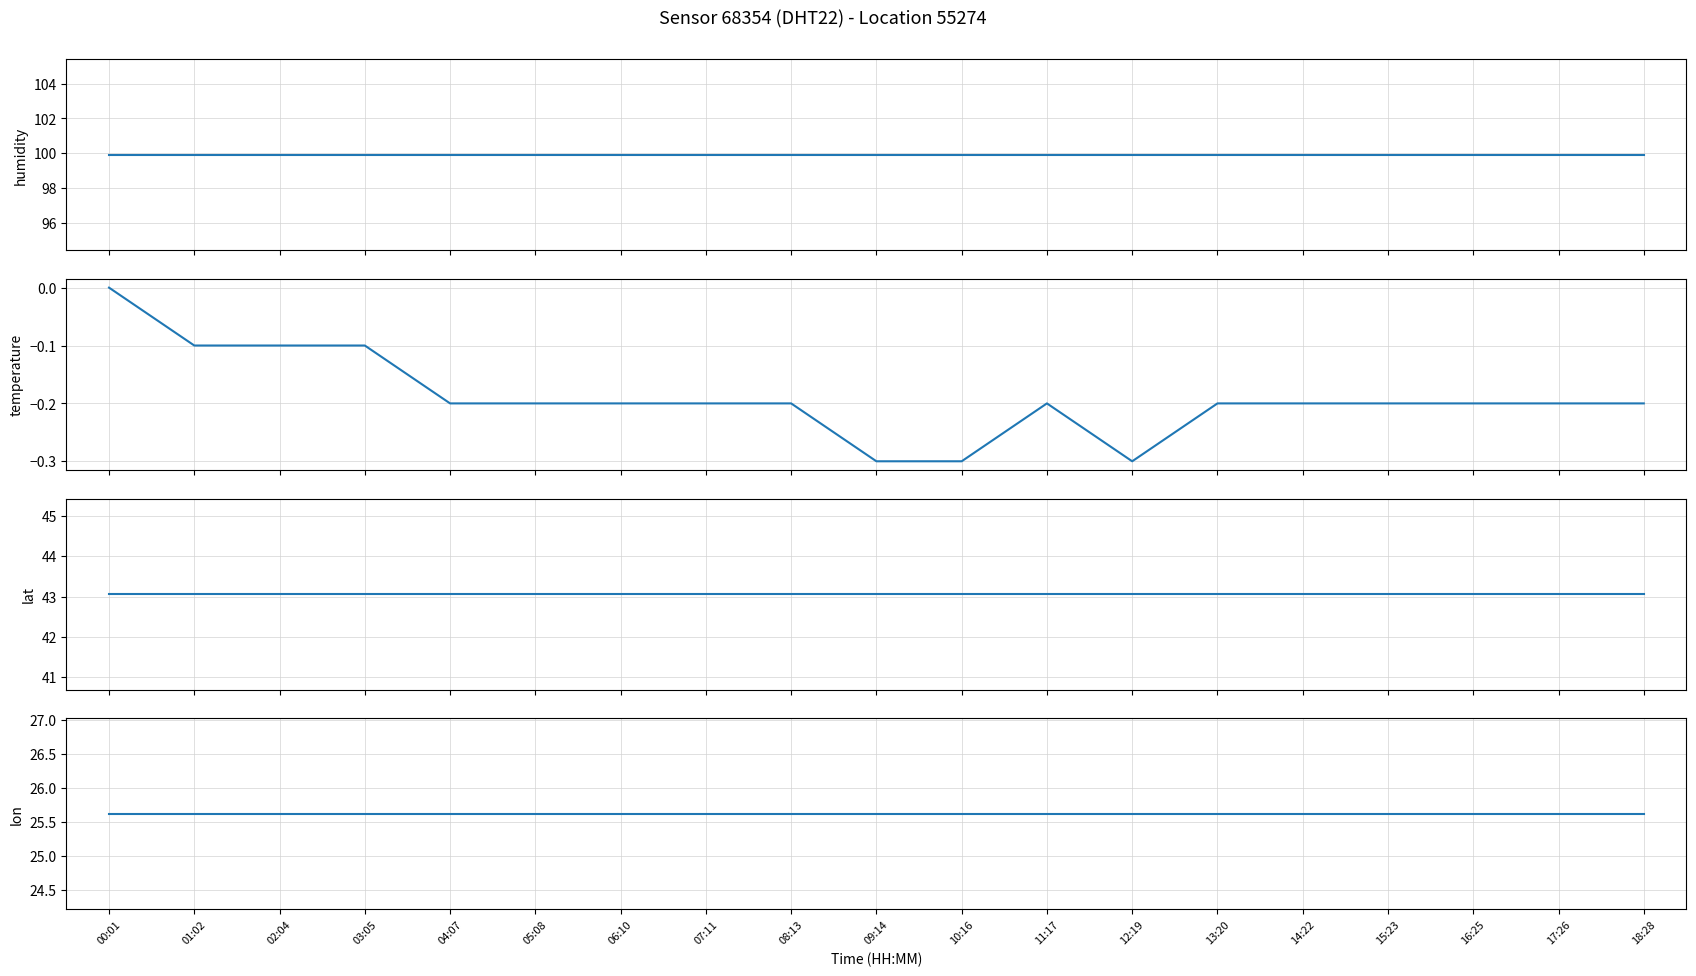

What is the difference between the highest and lowest values at 02:04?

100.0